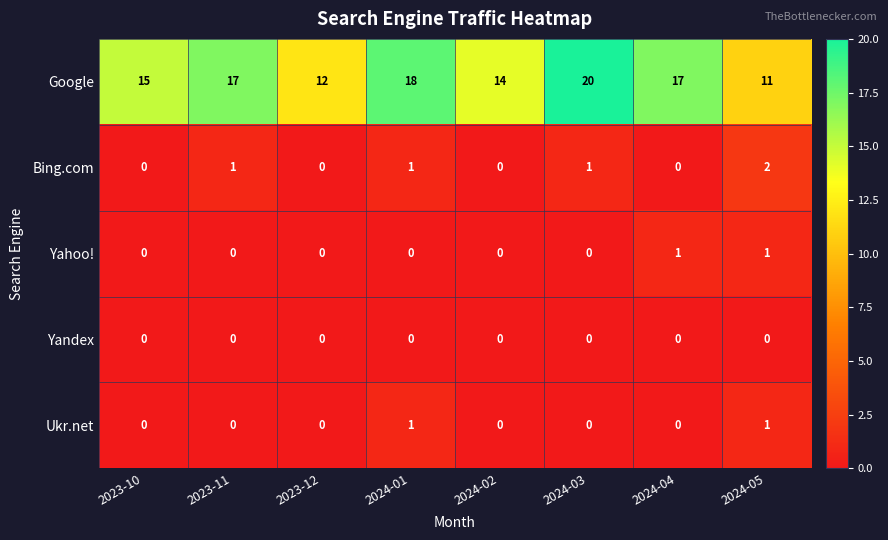

At which label is Google closest to 15?

2023-10